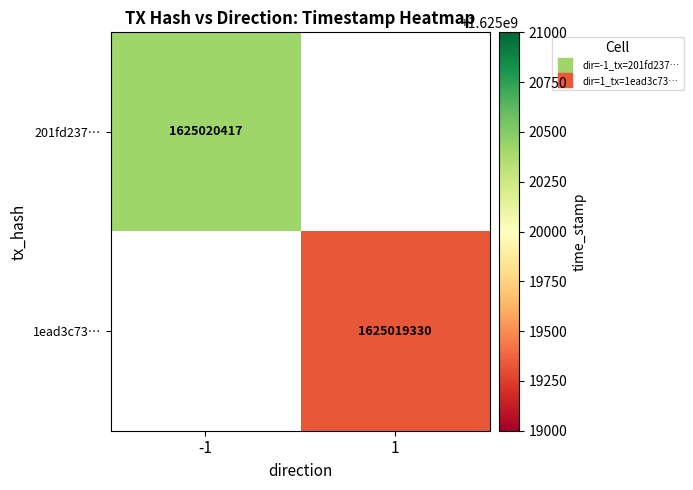

Which has a higher value, direction or time_stamp?

time_stamp